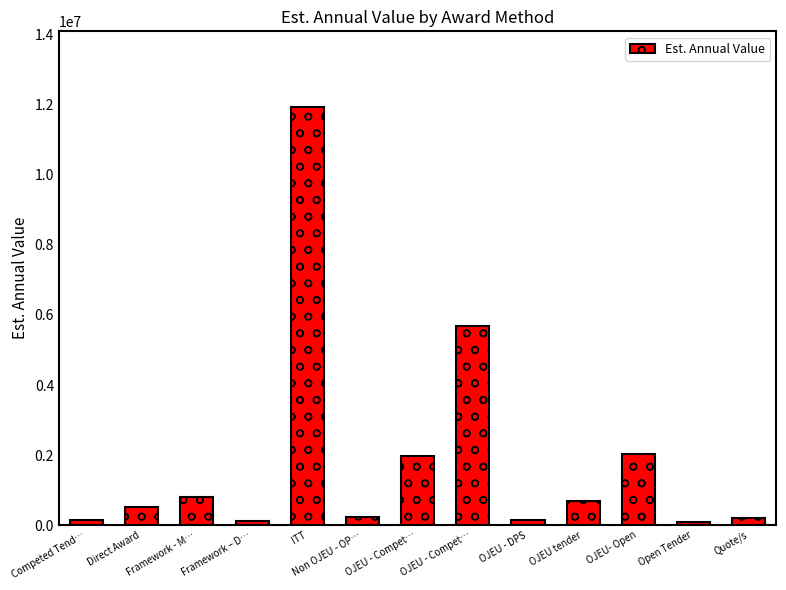

Approximately how many times larger is the value at ITT compared to Framework - M…?

14.8